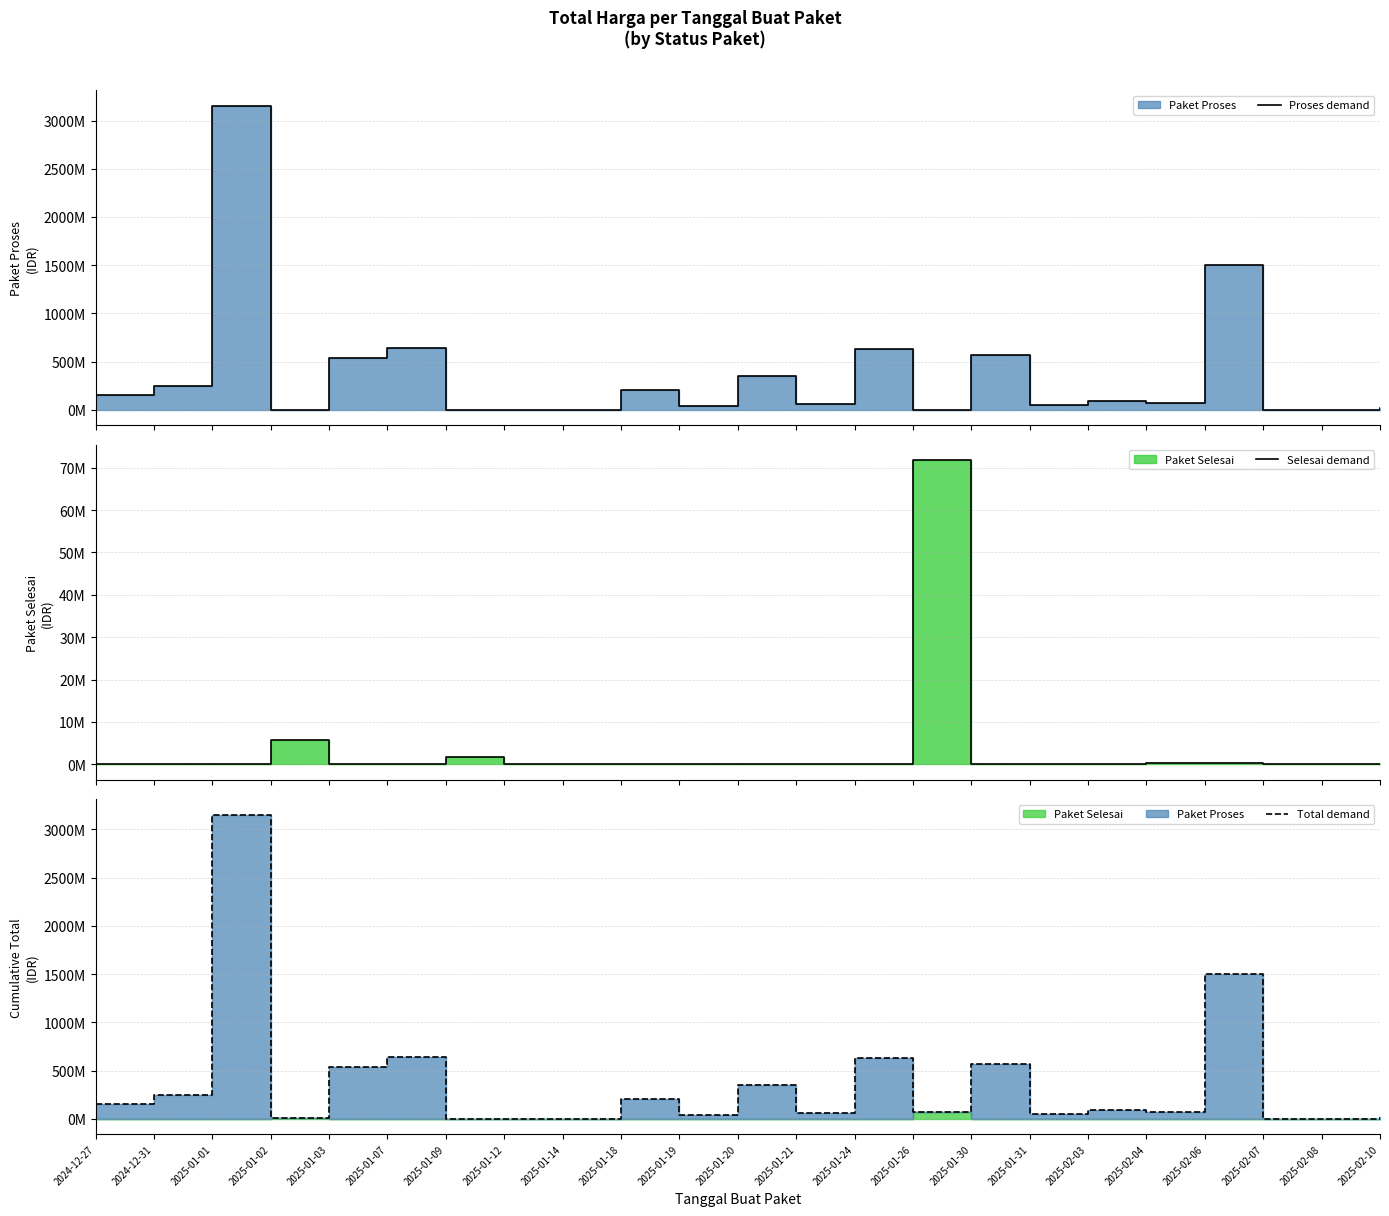

True or false: Total demand and Selesai demand cross at least once.

False